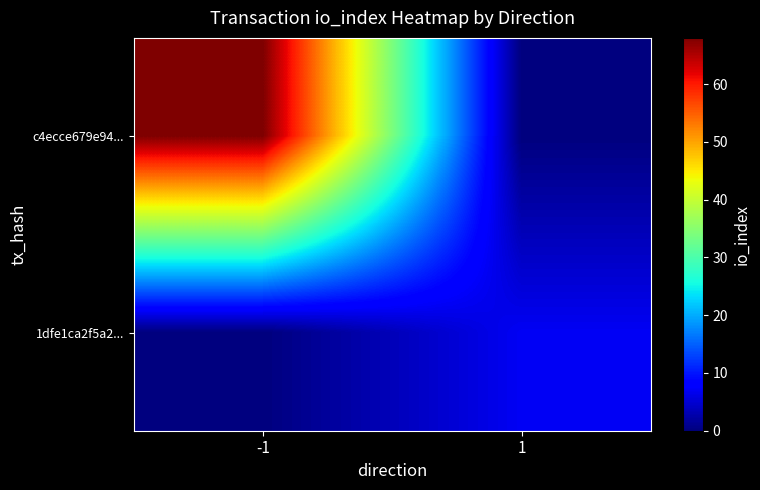

Which has a higher value, -1 or 1?

-1